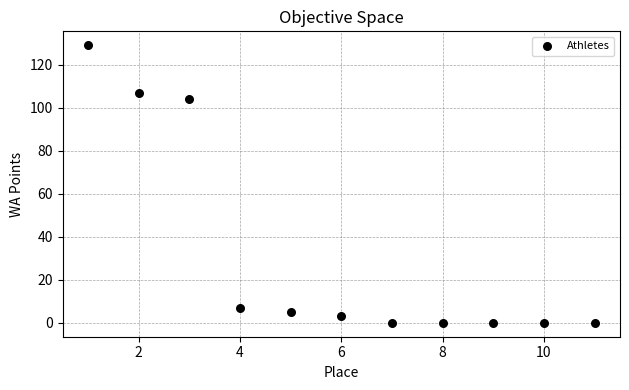

What Y value in the scatter plot is closest to 64?

104